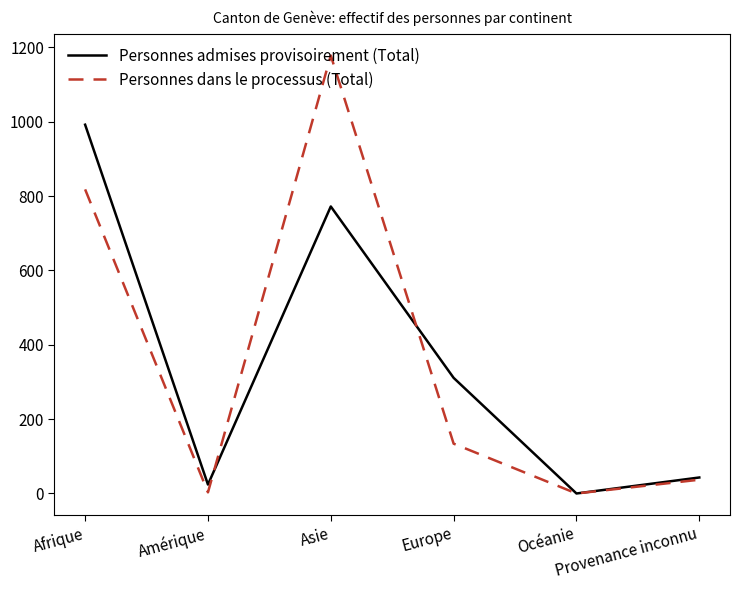

Which series has the largest range (max minus min)?

Personnes dans le processus (Total)